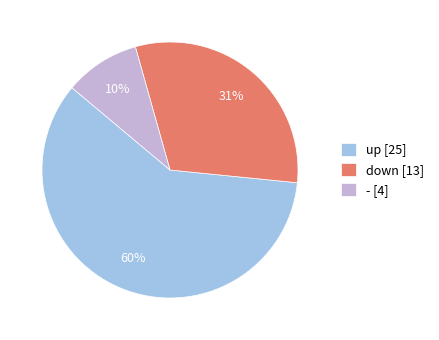

How many segments does this pie chart have?

3